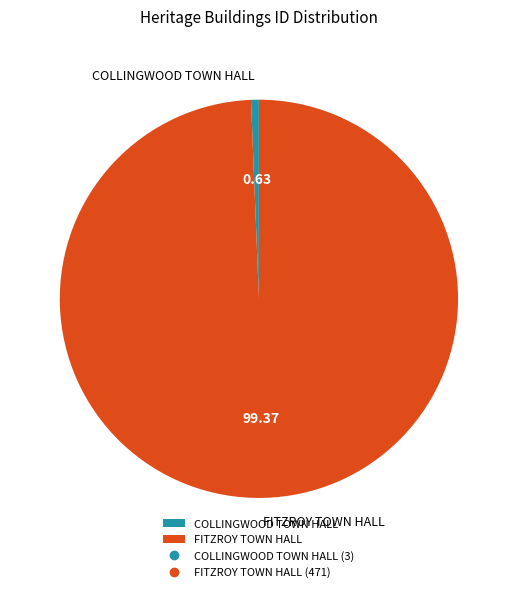

Do COLLINGWOOD TOWN HALL and FITZROY TOWN HALL together represent more than half of the pie?

Yes